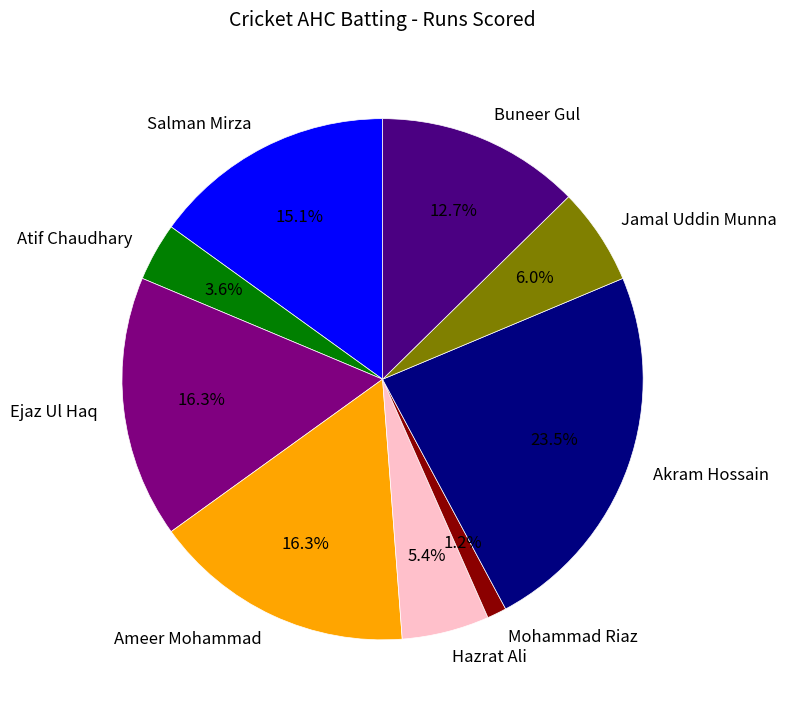

To the nearest percent, what percentage of the pie is Buneer Gul?

13%